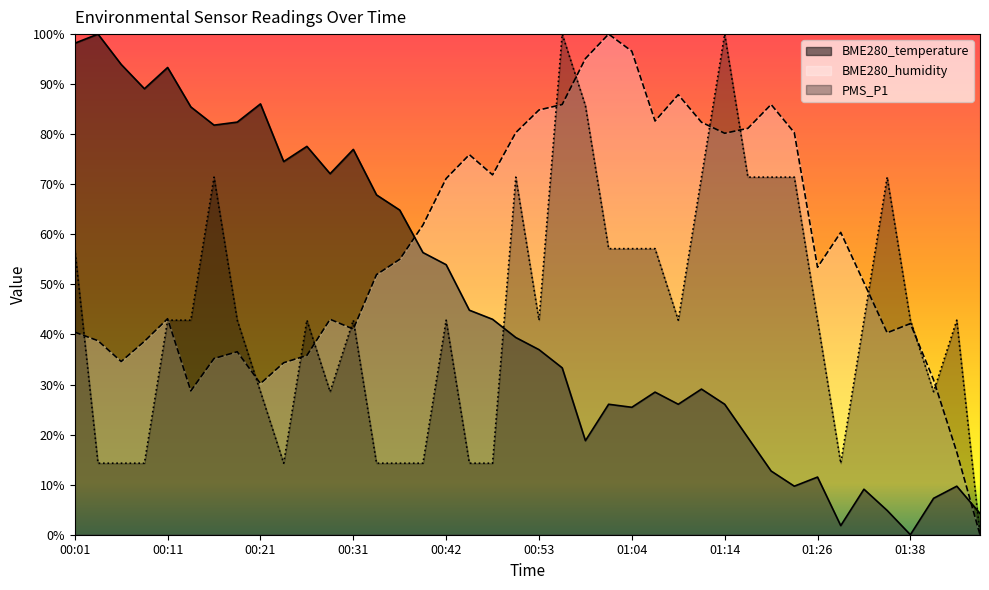

What is the sum of all BME280_humidity values?

2285.8